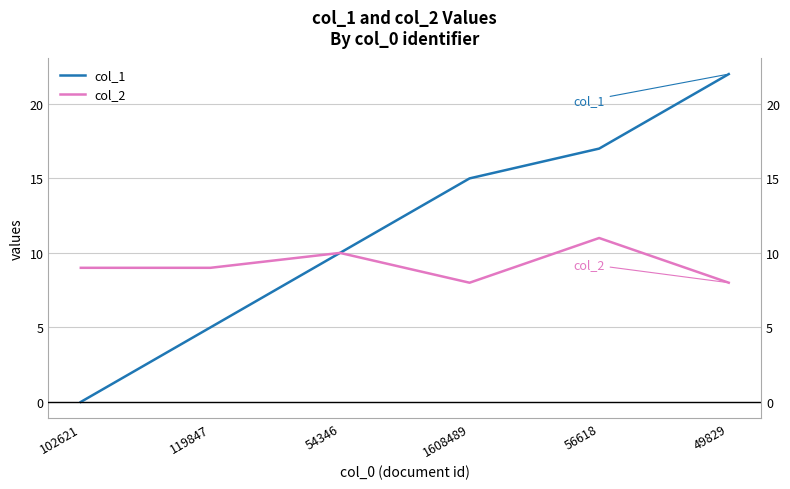

What is the difference between the maximum and minimum values in the col_1 series?

22